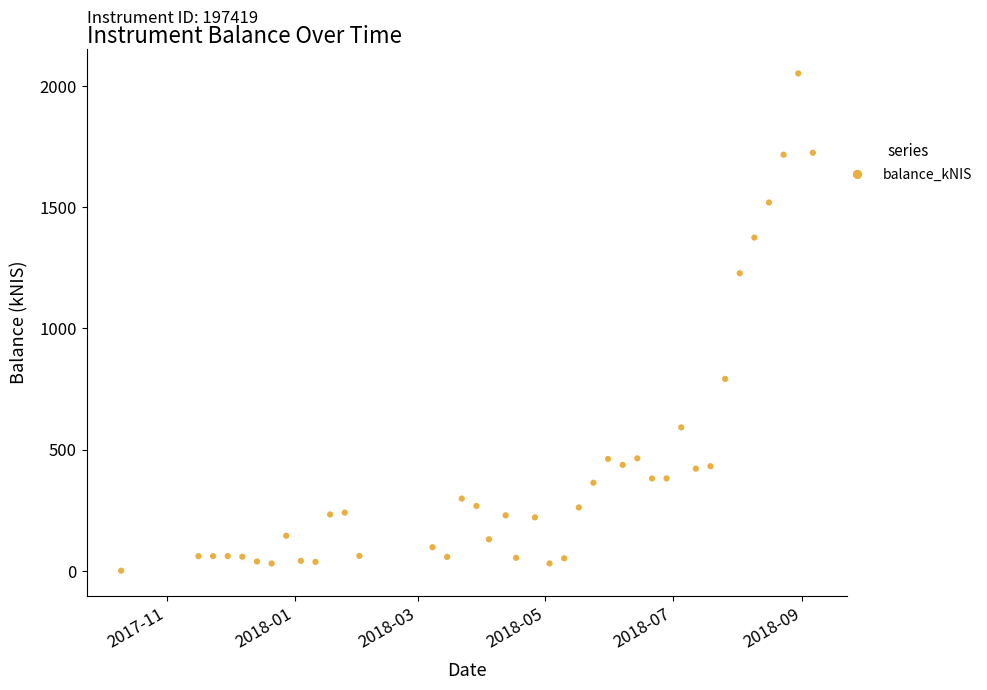

What Y value in the scatter plot is closest to 1026?

1227.9